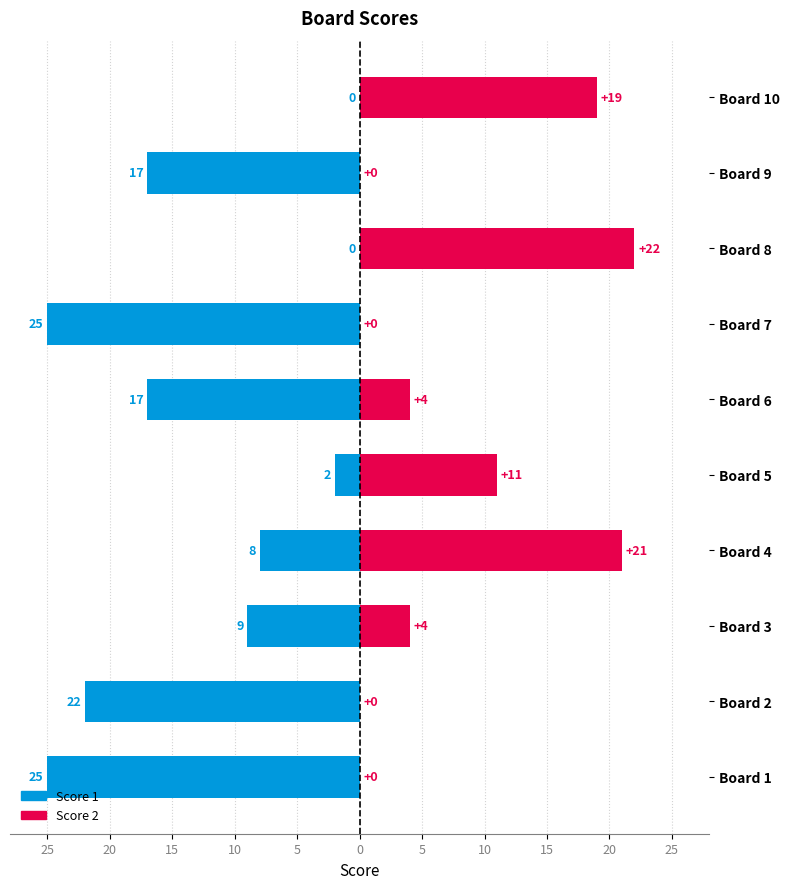

Where is Score 2 nearest to the value 11?

Board 5